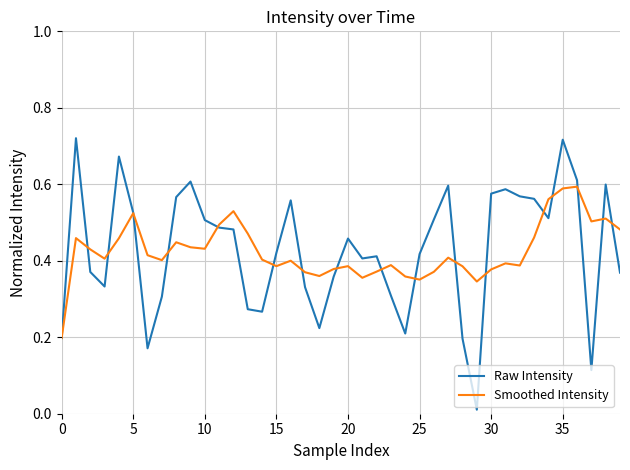

Which series has the widest spread of values?

Raw Intensity